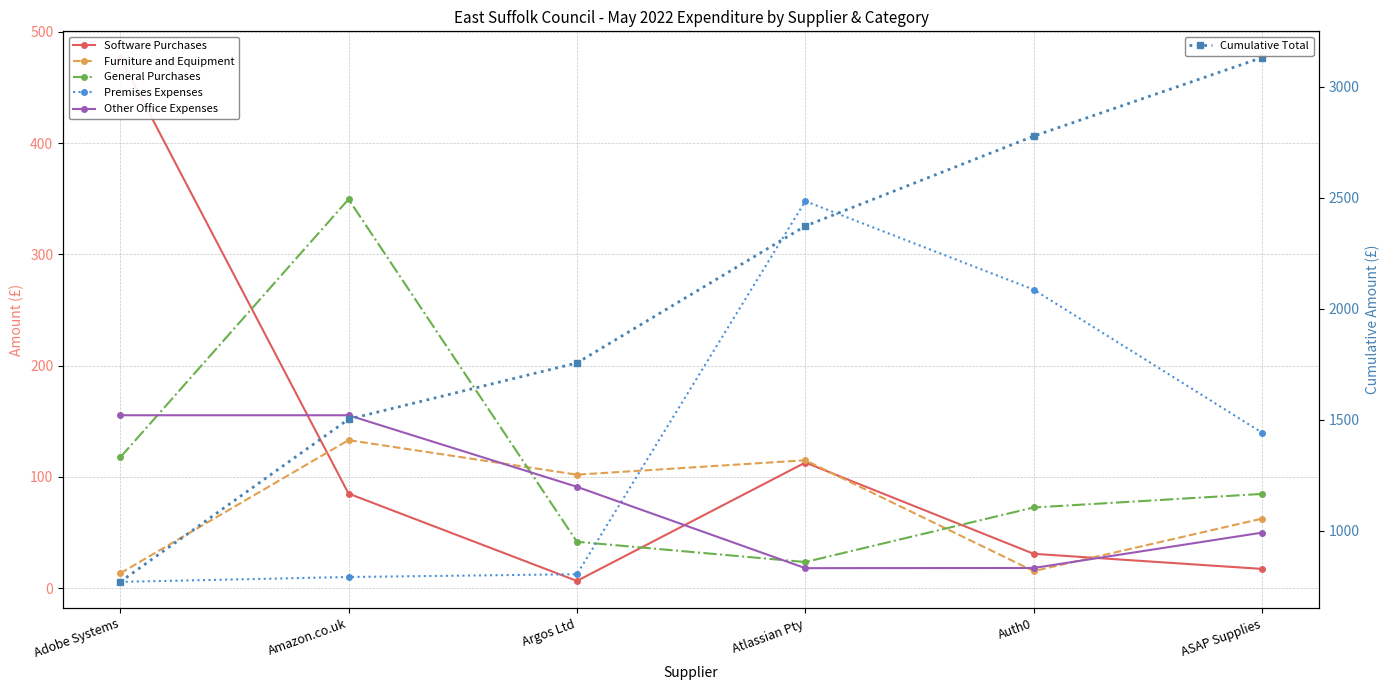

What is the average value of the Software Purchases series?

121.6